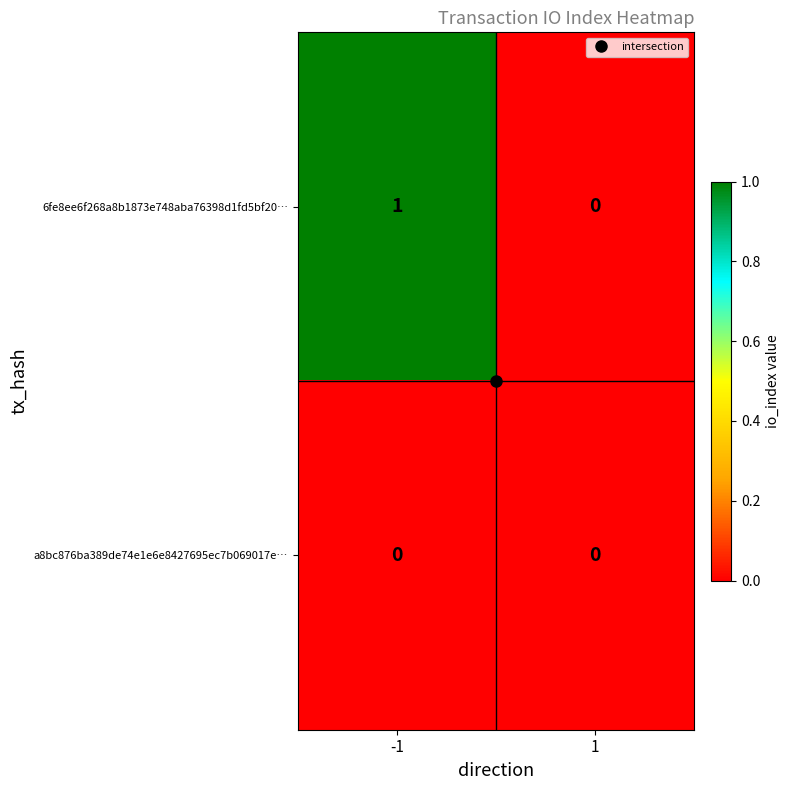

Is the value of 6fe8ee6f268a8b1873e748aba76398d1fd5bf20… at -1 greater than the value of a8bc876ba389de74e1e6e8427695ec7b069017e… at 1?

Yes